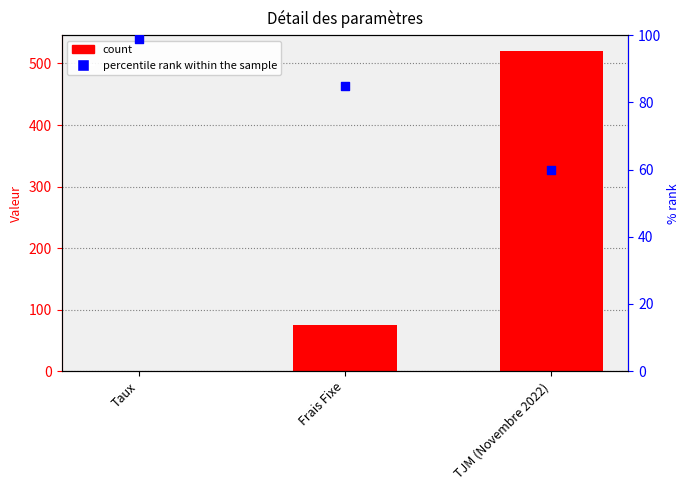

Which series reaches the maximum Y coordinate?

col_2